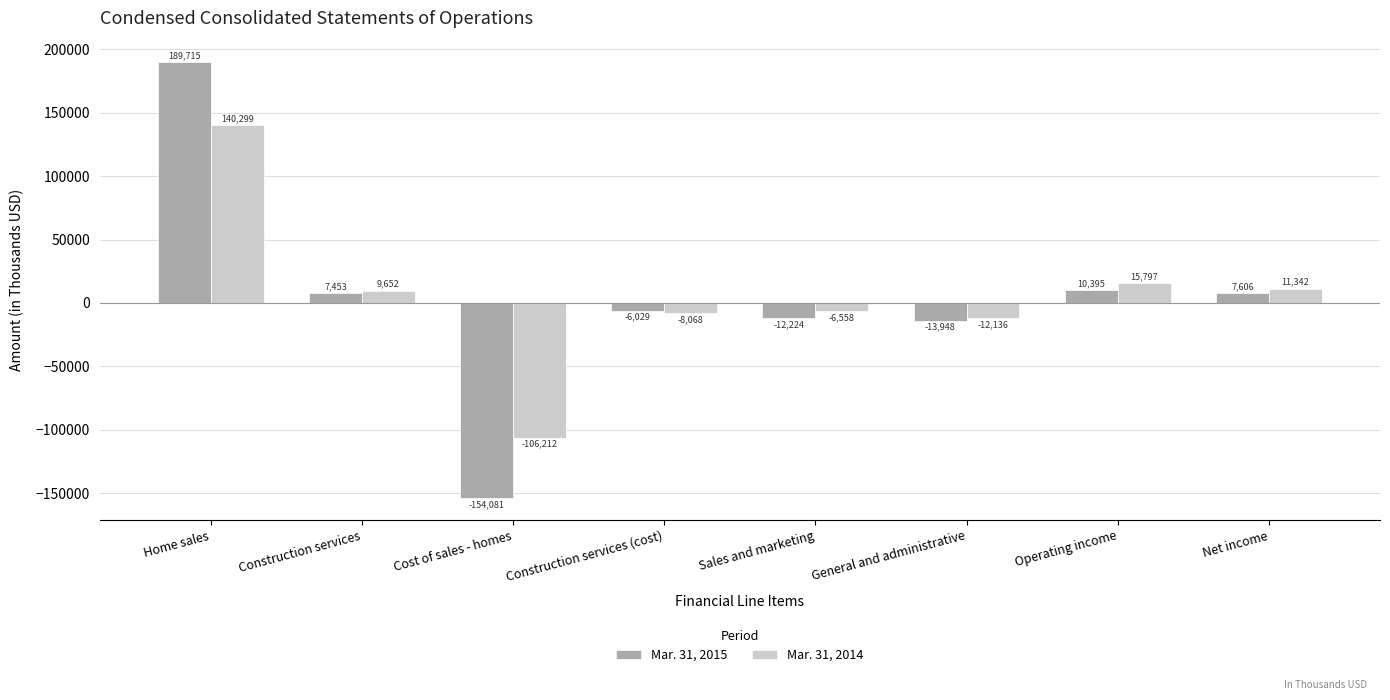

Reading left to right, what are all the values shown in this chart?

Mar. 31, 2015: Home sales=189715	Construction services=7453	Cost of sales - homes=-154081	Construction services (cost)=-6029	Sales and marketing=-12224	General and administrative=-13948	Operating income=10395	Net income=7606
Mar. 31, 2014: Home sales=140299	Construction services=9652	Cost of sales - homes=-106212	Construction services (cost)=-8068	Sales and marketing=-6558	General and administrative=-12136	Operating income=15797	Net income=11342